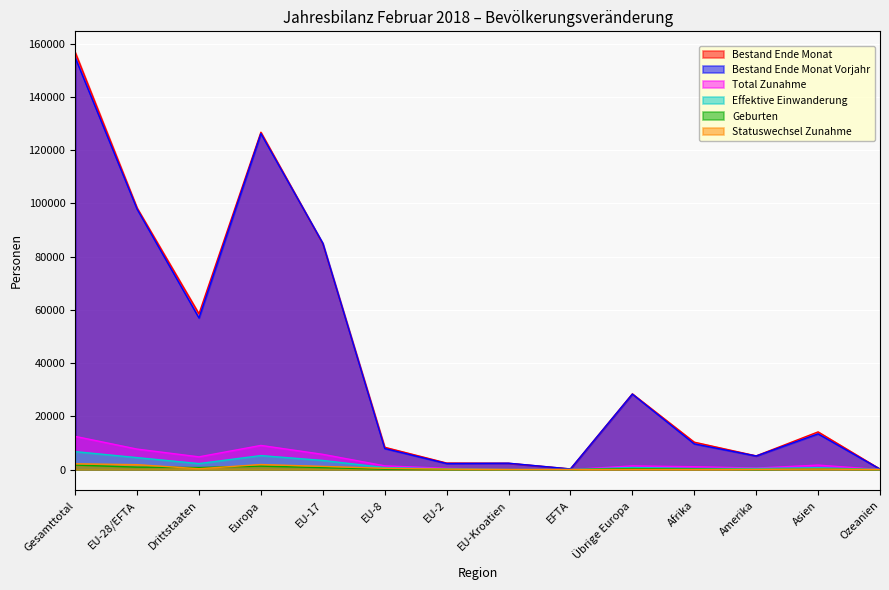

Is it true that Effektive Einwanderung equals 264 at EU-8?

False